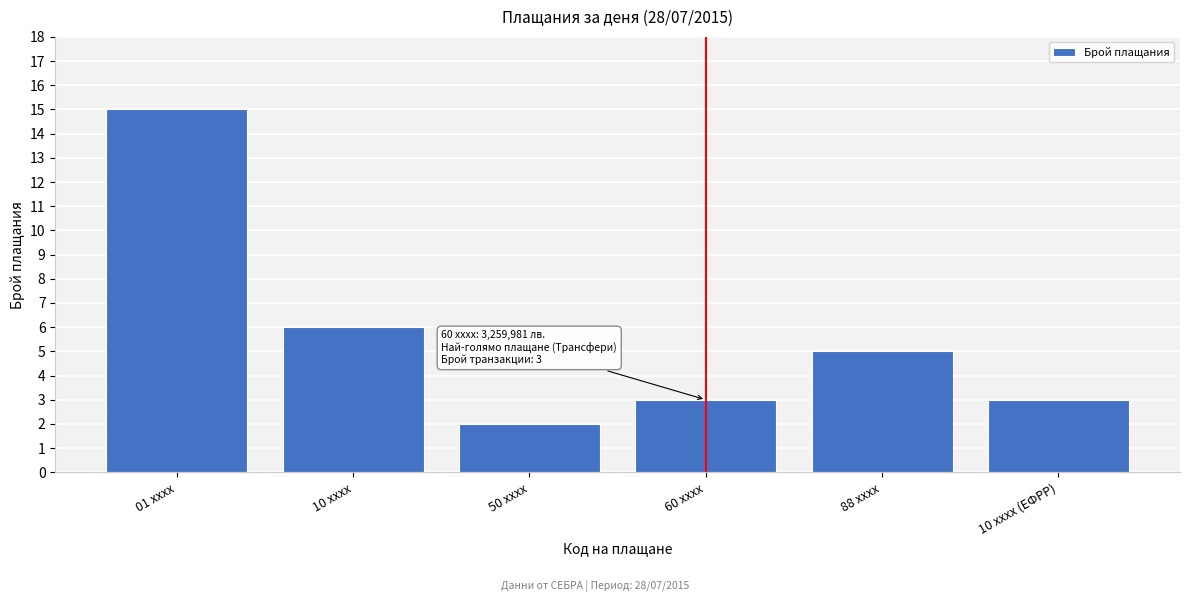

Reading left to right, extract all data points from this chart.

15	6	2	3	5	3